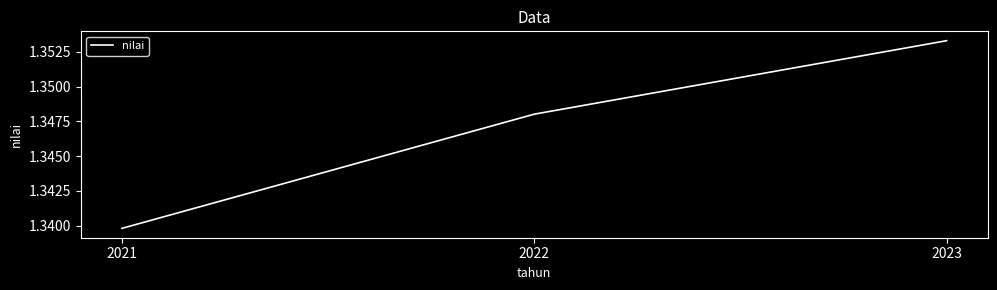

Approximately how many times larger is the value at 2023 compared to 2021?

1.0